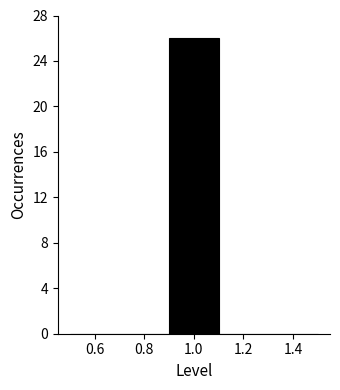

Reading left to right, list every bar in this chart as the range it spans on the x-axis followed by its height. The values are not printed on the chart, so give them approximately, as read against the axis.

0.5 to 0.7: 0
0.7 to 0.9: 0
0.9 to 1.1: 26
1.1 to 1.3: 0
1.3 to 1.5: 0